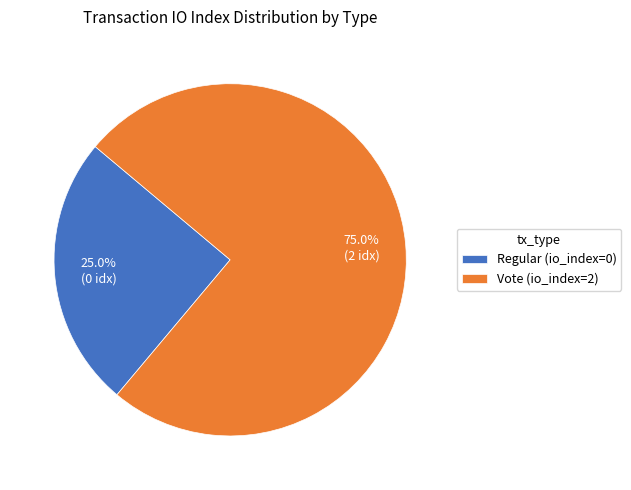

Does Vote (io_index=2) account for over 50% of the chart?

Yes